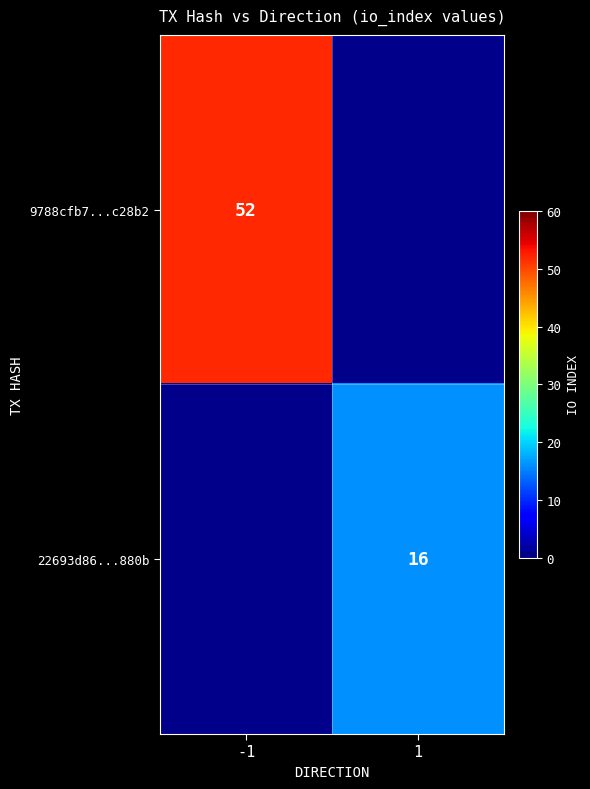

The 9788cfb7...c28b2 series shows 73 at -1. True or false?

False